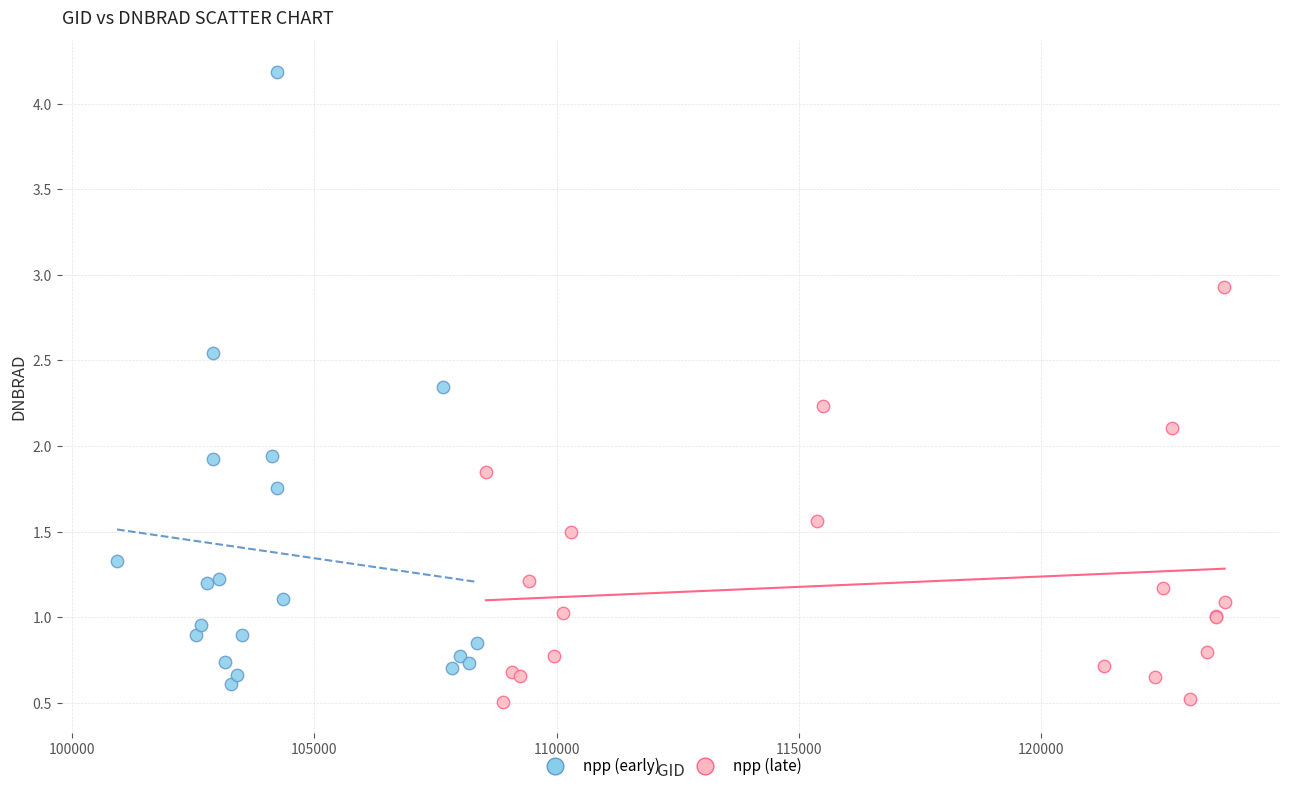

Which series reaches the maximum Y coordinate?

npp (early)